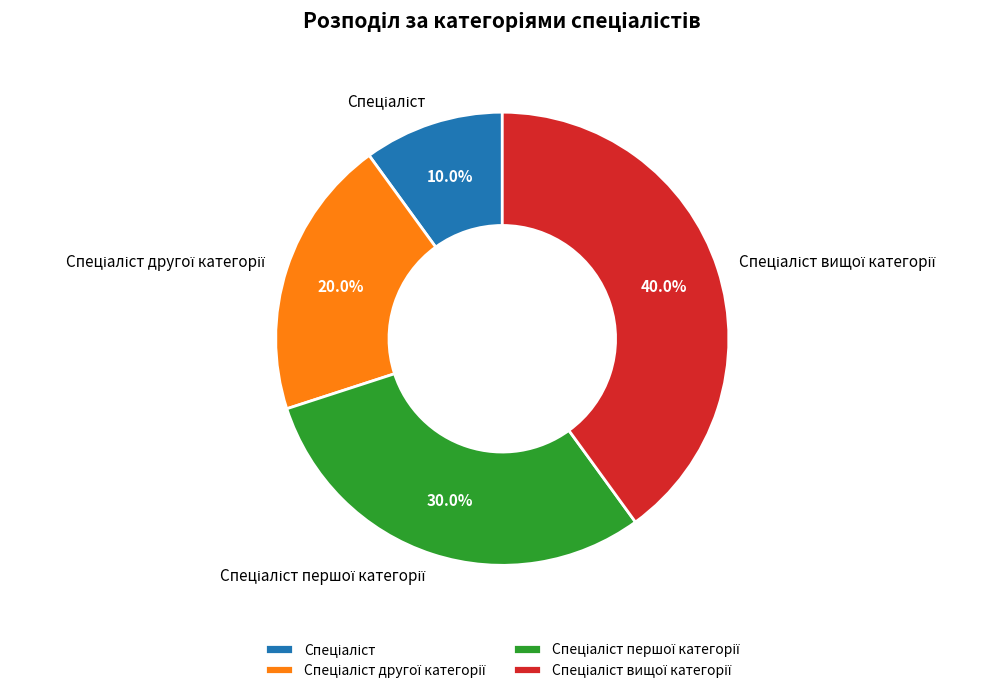

Is there a majority slice in this chart?

No